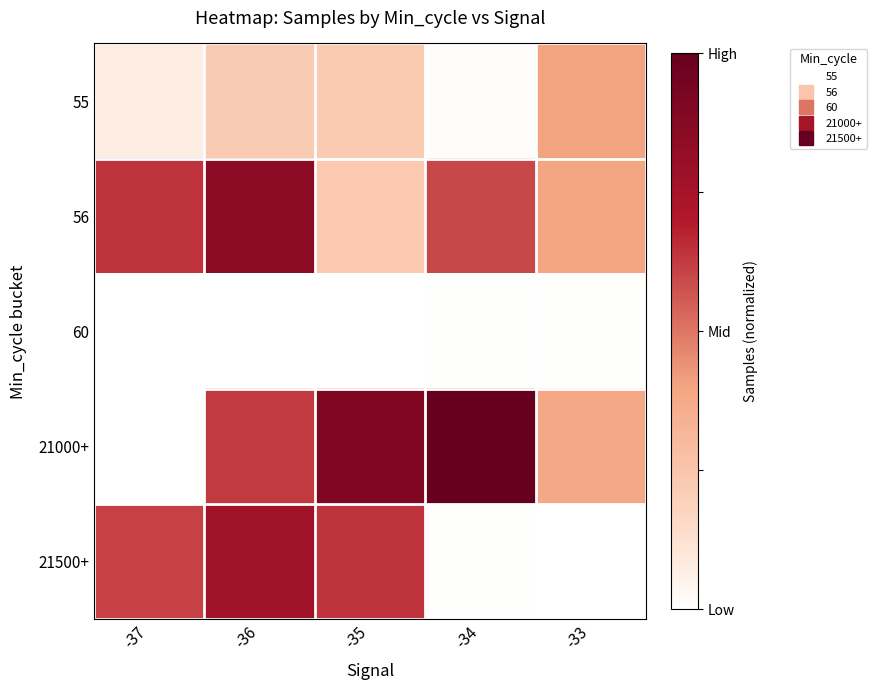

Which series has the largest total across all categories?

21000+